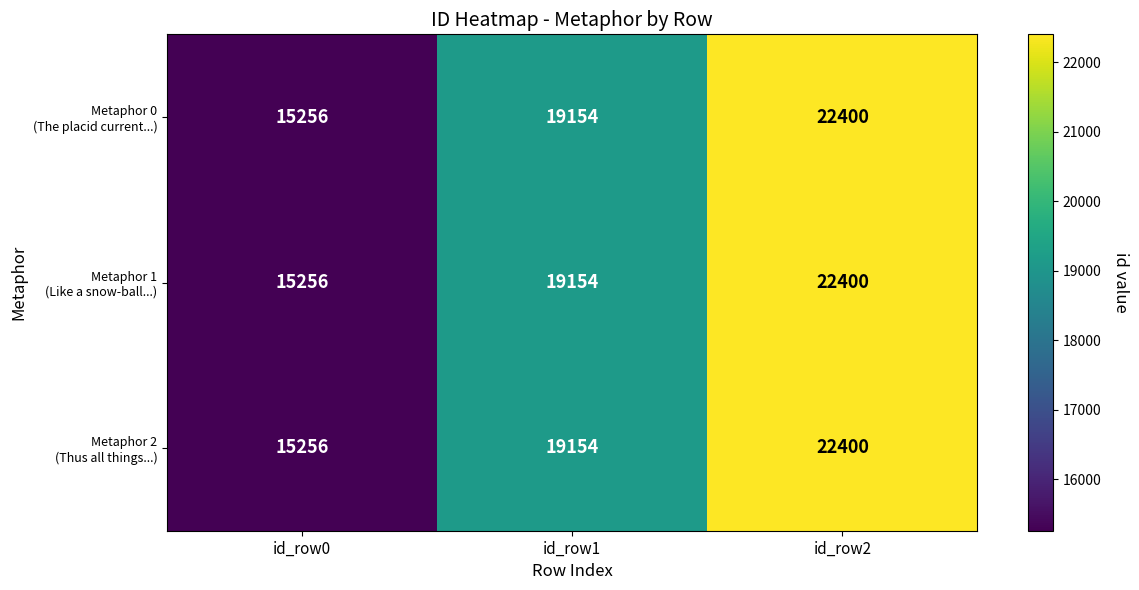

At which category is the sum across all series the highest?

id_row2